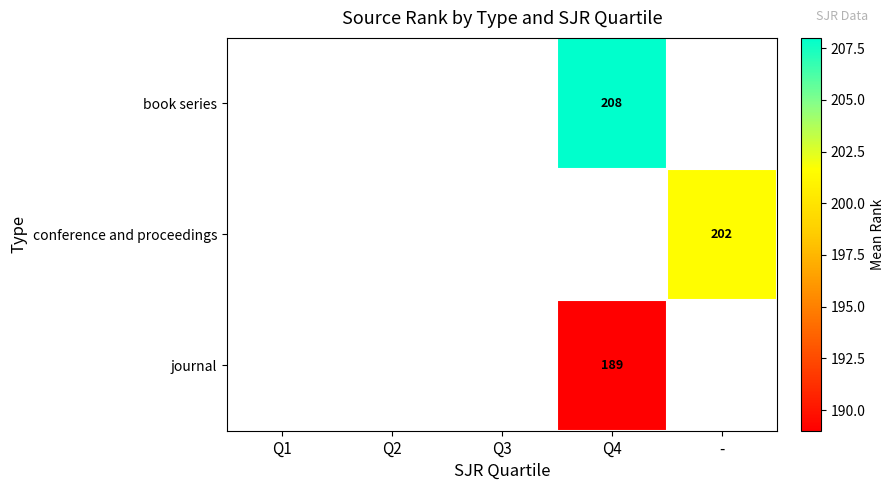

What is the minimum value shown in the chart?

189.0